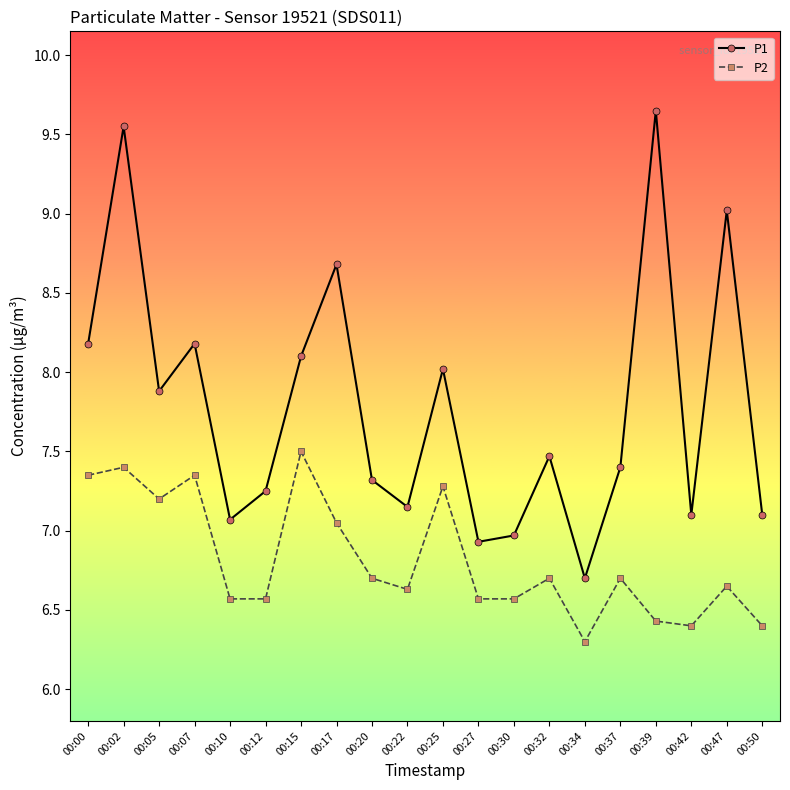

True or false: P1 has a value of 14.1 at 00:07.

False